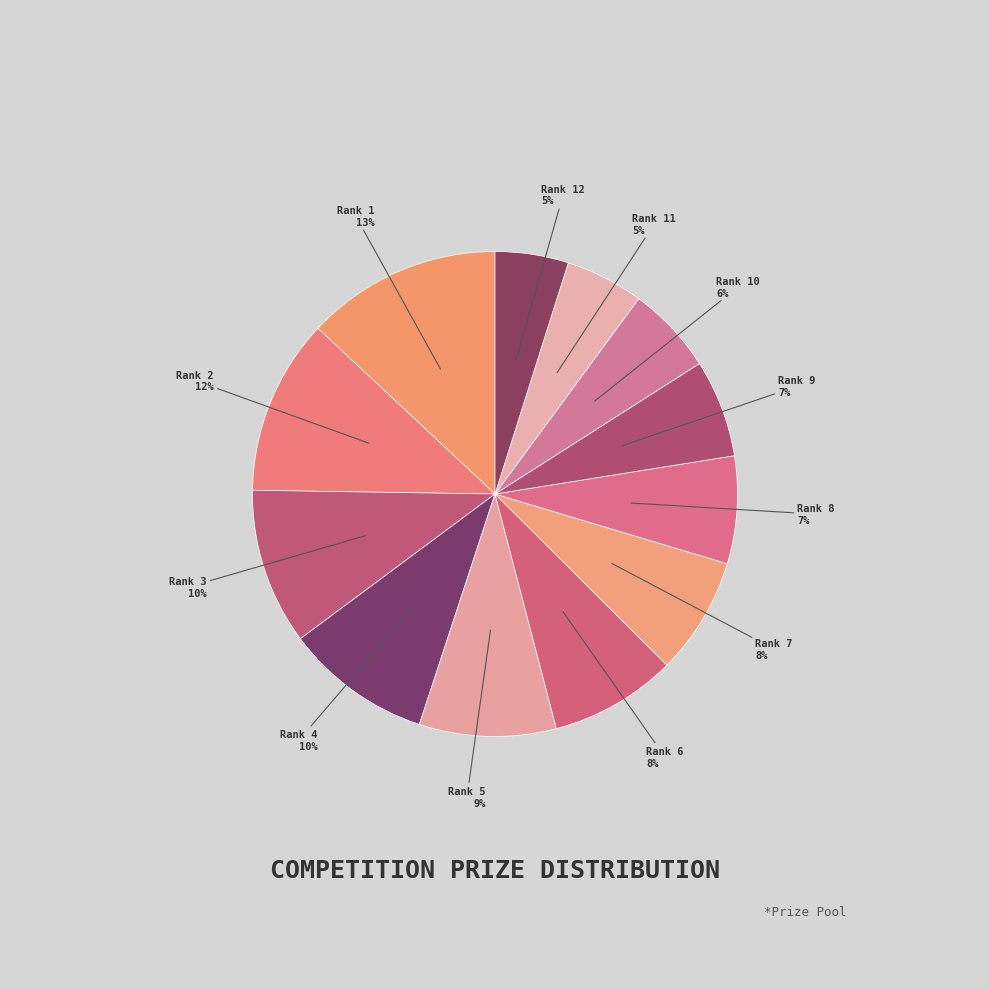

Which slice is the largest?

Rank 1